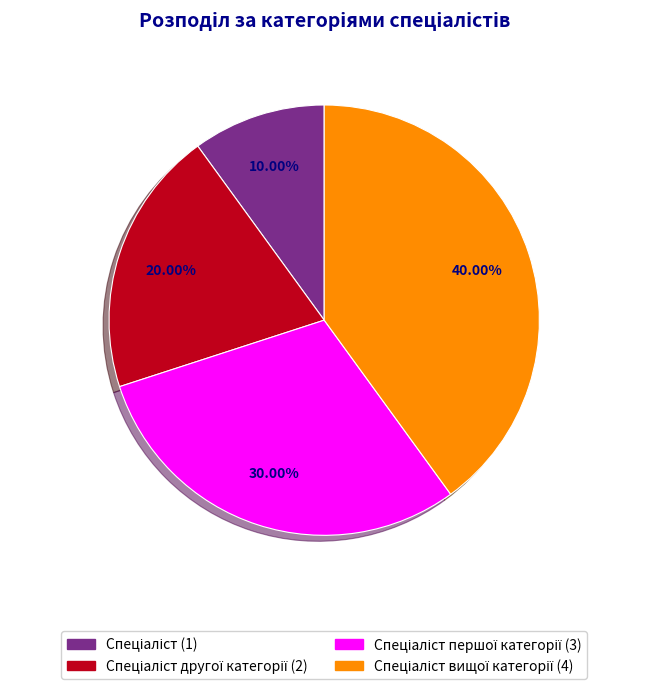

Is there any slice that represents more than half of the pie?

No